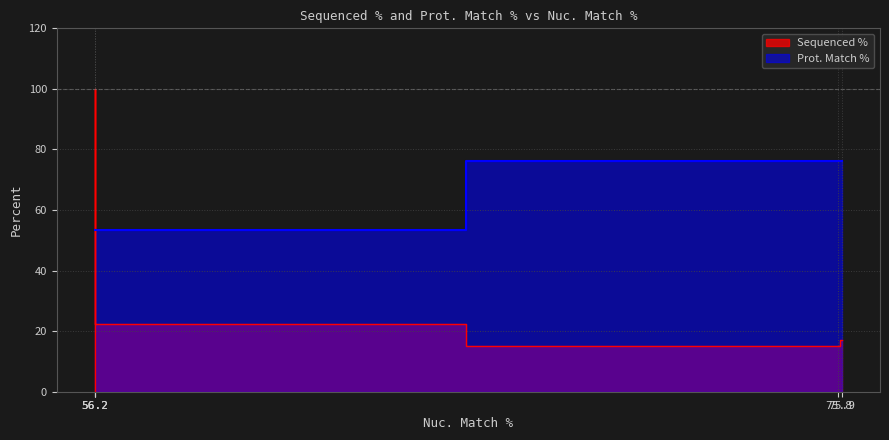

What is the label of the 4th point from the left?

56.2